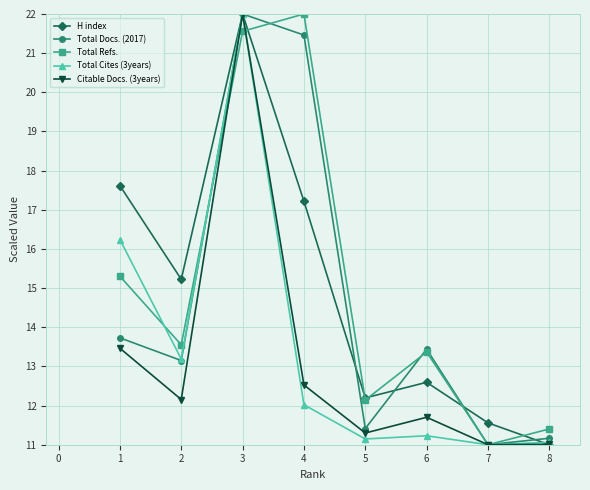

What is the difference between the maximum and second lowest values in the Total Docs. (2017) series?

10.8